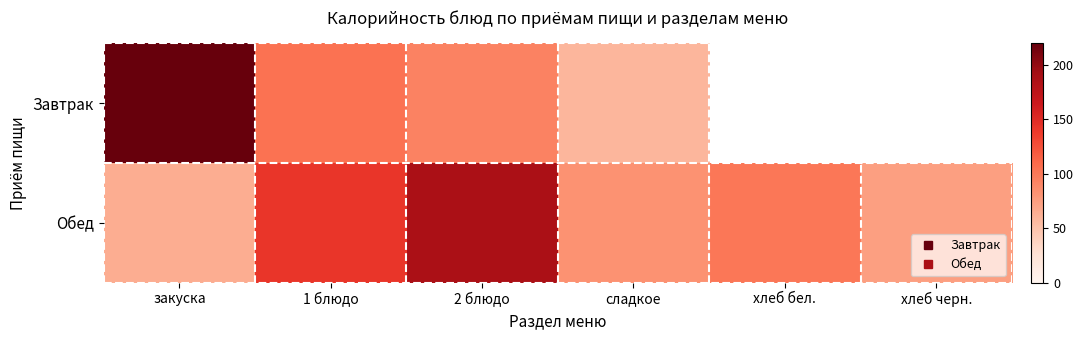

Which series changed the most between закуска and хлеб черн.?

Обед